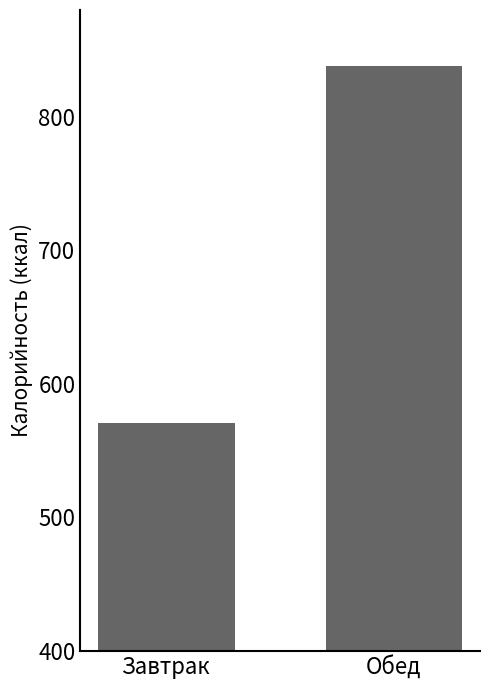

What is the maximum value shown in the chart?

838